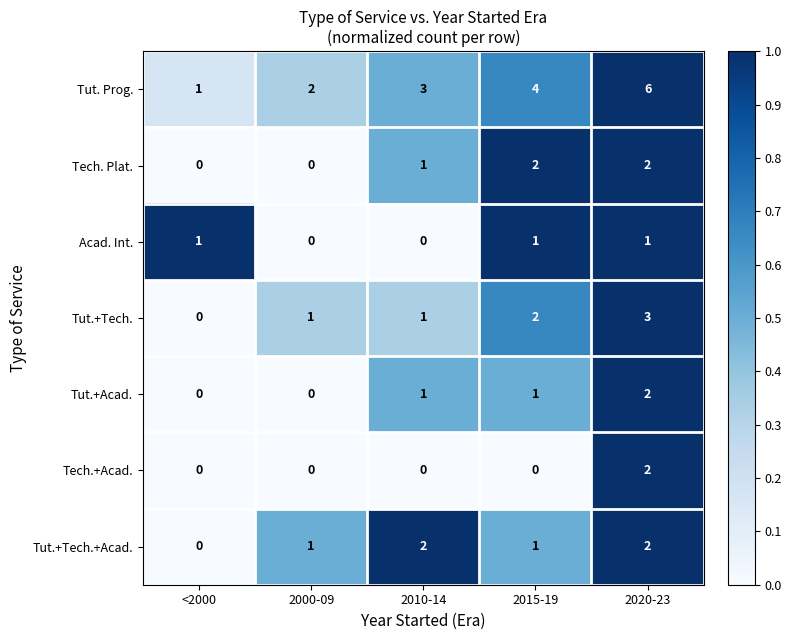

What is the difference between the maximum and second lowest values in the Tut. Prog. series?

4